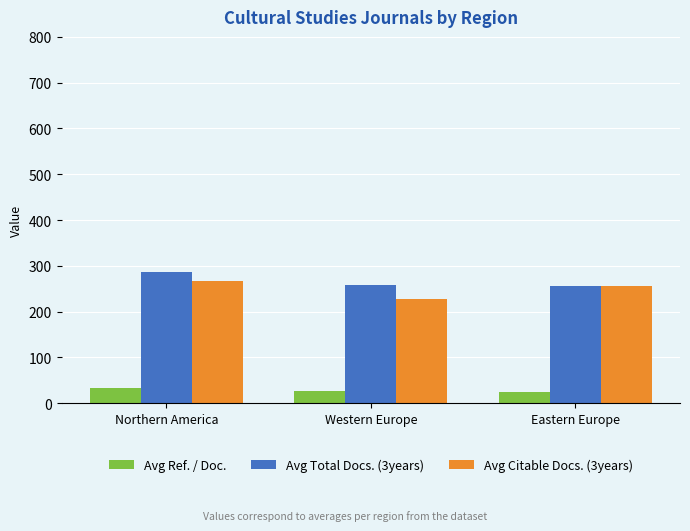

Between Western Europe and Eastern Europe, which series saw the biggest shift?

Avg Citable Docs. (3years)